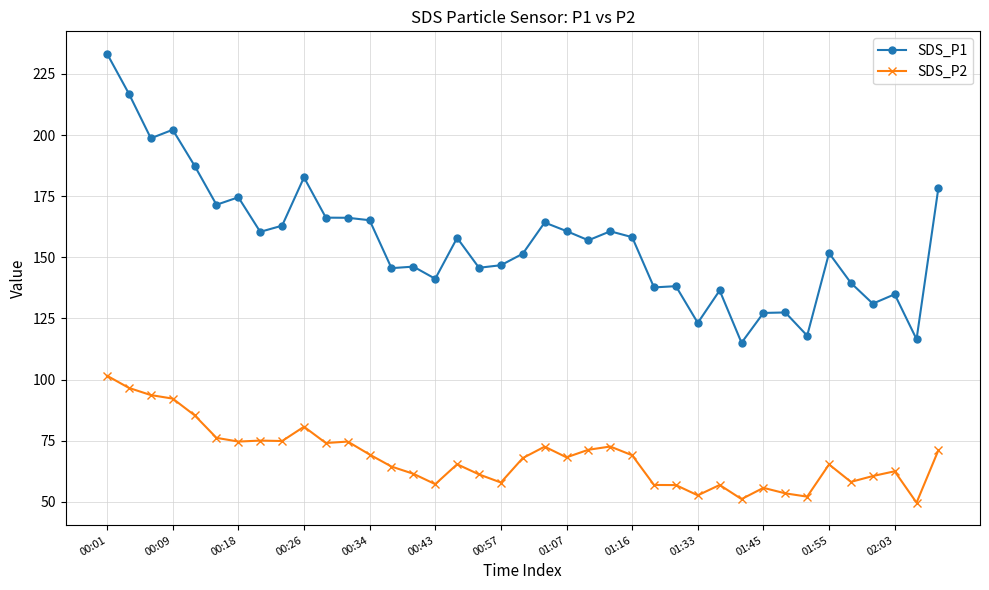

True or false: SDS_P2 and SDS_P1 cross at least once.

False